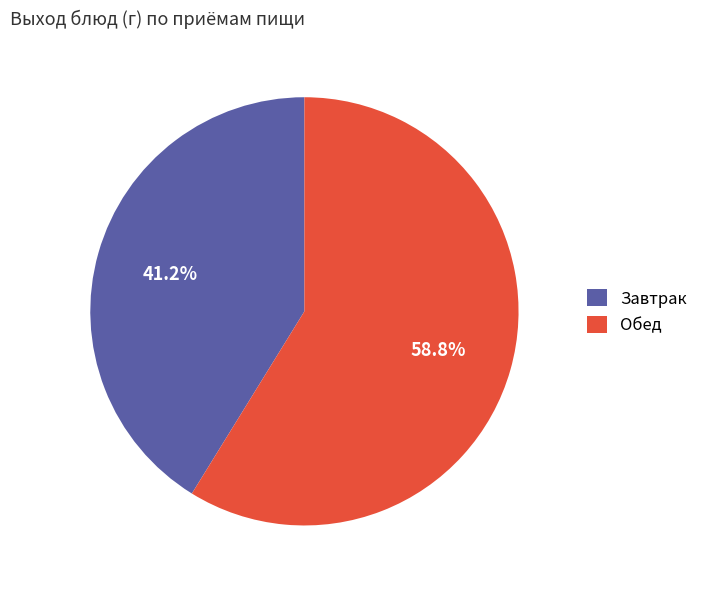

How many slices are in this pie chart?

2